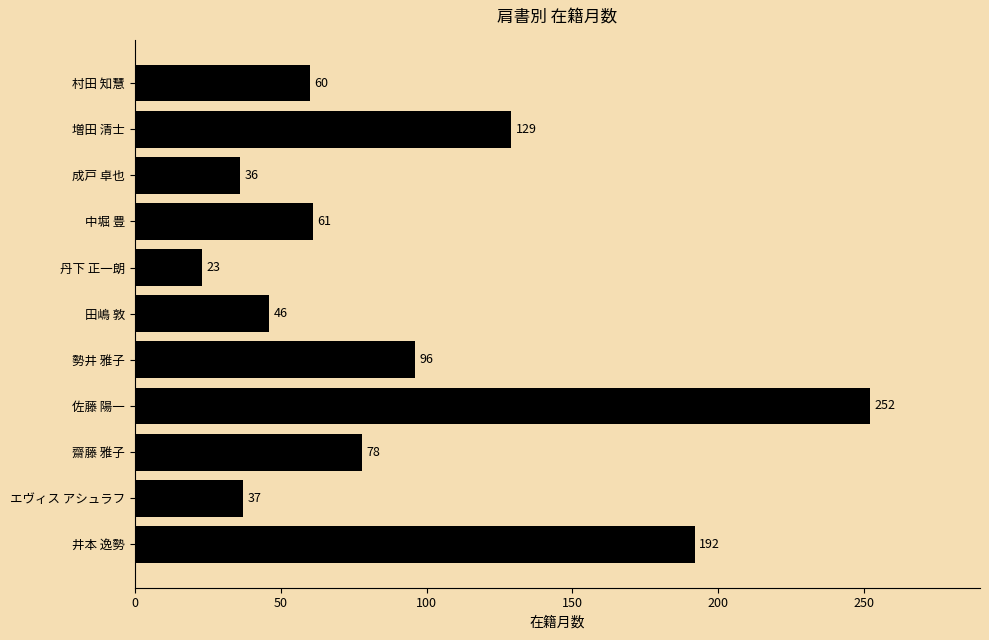

Rank the categories by value from highest to lowest.

佐藤 陽一, 井本 逸勢, 増田 清士, 勢井 雅子, 齋藤 雅子, 中堀 豊, 村田 知慧, 田嶋 敦, エヴィス アシュラフ, 成戸 卓也, 丹下 正一朗